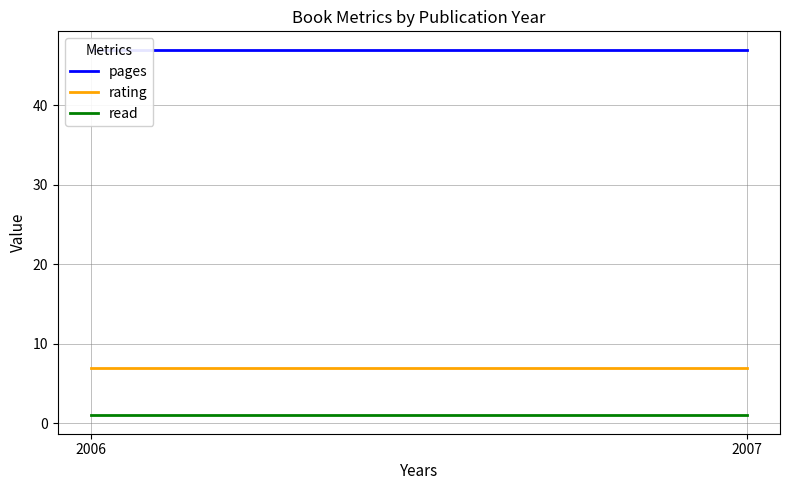

What is the lowest value of the rating series?

7